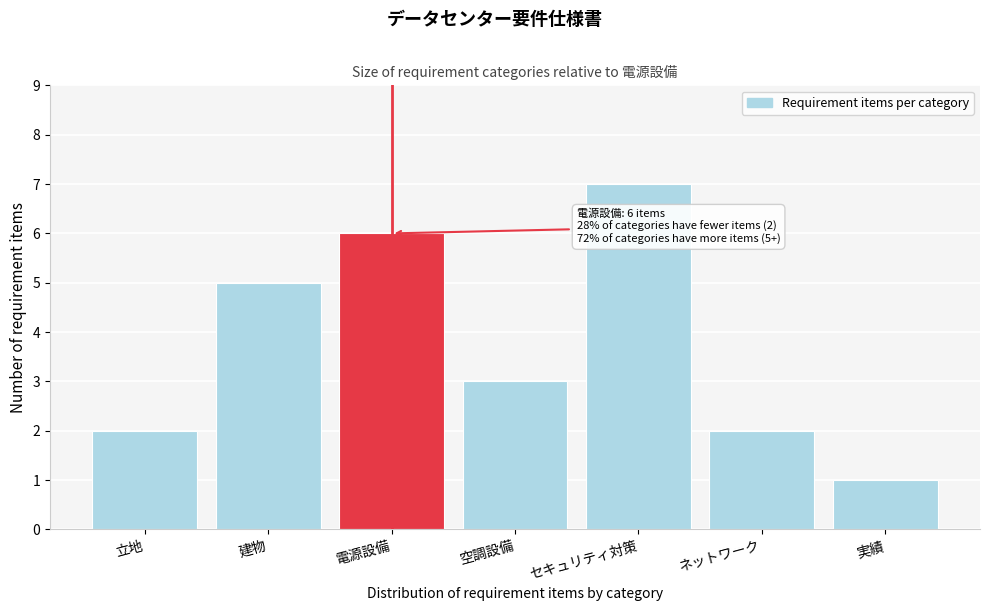

Reading left to right, list all the values displayed in this chart.

2	5	6	3	7	2	1